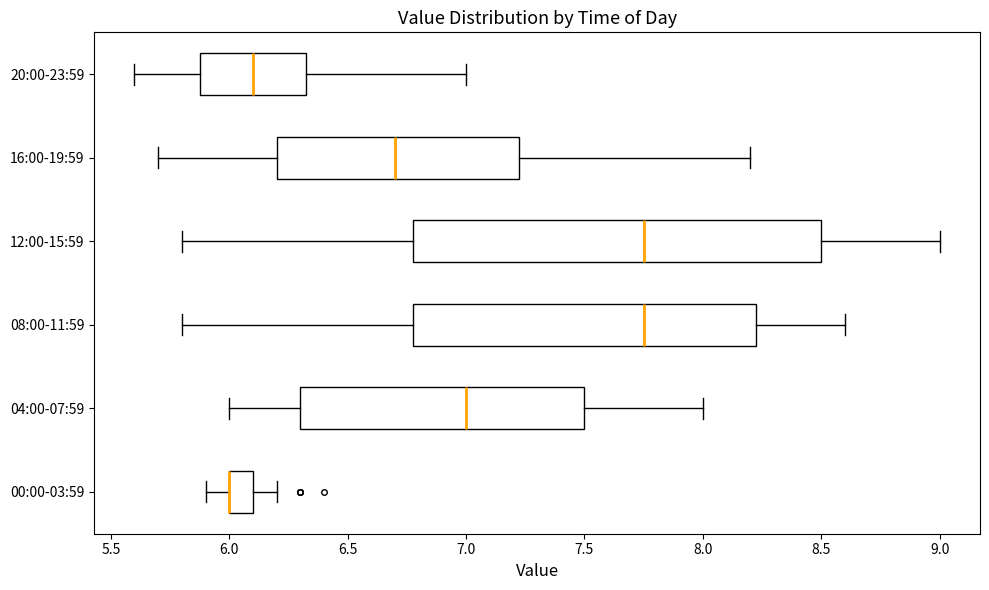

Reading bottom to top, read every box against the x-axis: the position of its median line, the range the box covers, and the ends of its whiskers. The values are not printed on the chart, so give them approximately, as read against the axis.

00:00-03:59: median 6.00 (drawn on the box's left edge), box 6.00 to 6.10, whiskers 5.90 to 6.20
04:00-07:59: median 7.00, box 6.30 to 7.50, whiskers 6.00 to 8.00
08:00-11:59: median 7.75, box 6.80 to 8.25, whiskers 5.80 to 8.60
12:00-15:59: median 7.75, box 6.80 to 8.50, whiskers 5.80 to 9.00
16:00-19:59: median 6.70, box 6.20 to 7.25, whiskers 5.70 to 8.20
20:00-23:59: median 6.10, box 5.90 to 6.35, whiskers 5.60 to 7.00